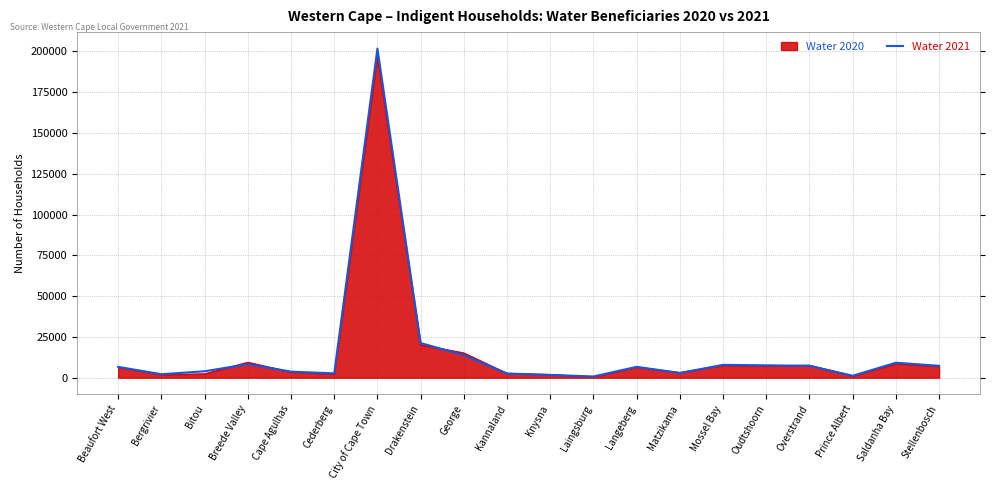

Which series has the largest range (max minus min)?

Water 2021